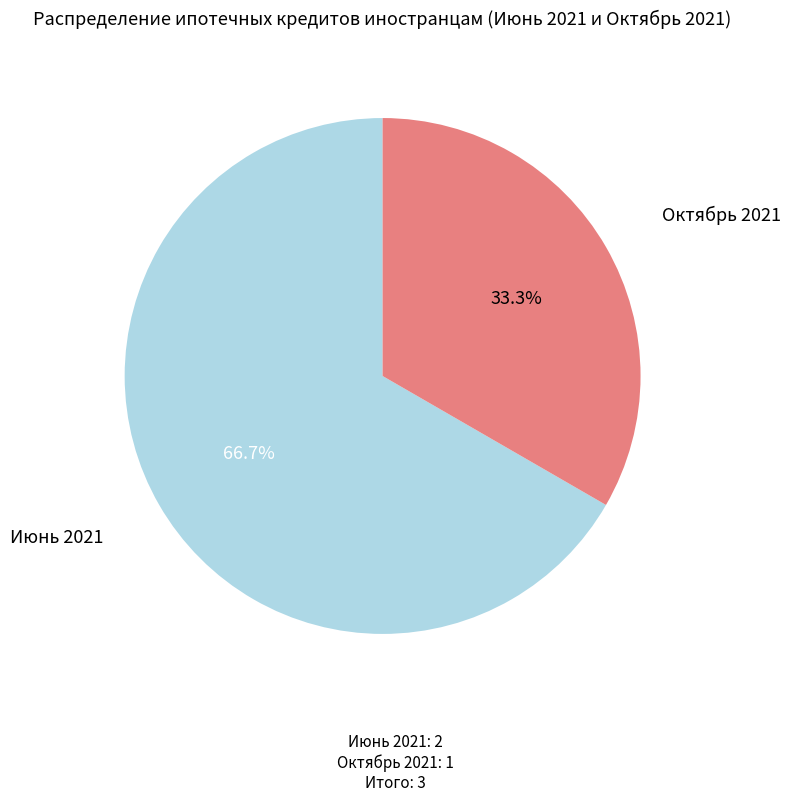

Is there any slice that represents more than half of the pie?

Yes